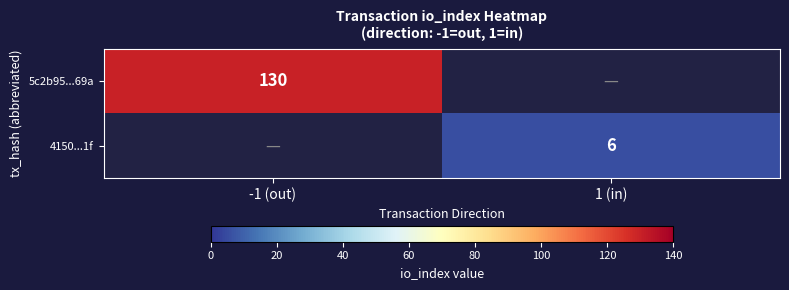

Is it true that 4150...1f equals 2 at 1 (in)?

False